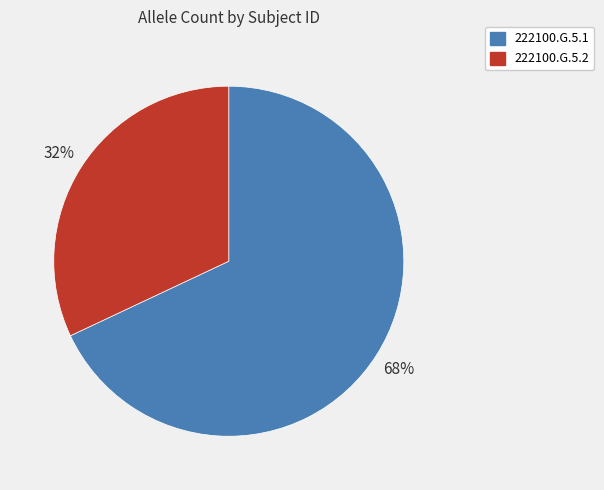

Is the sum of 222100.G.5.1 and 222100.G.5.2 greater than half?

Yes